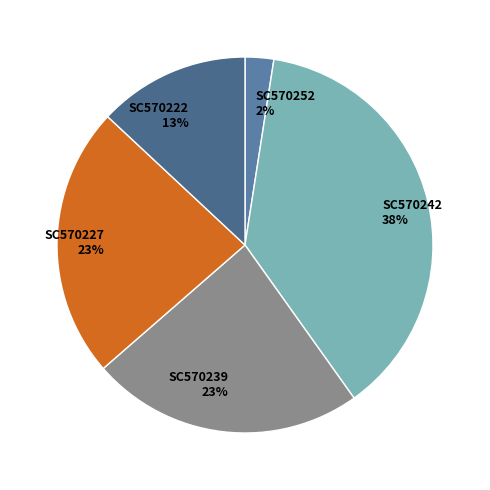

Is there a majority slice in this chart?

No